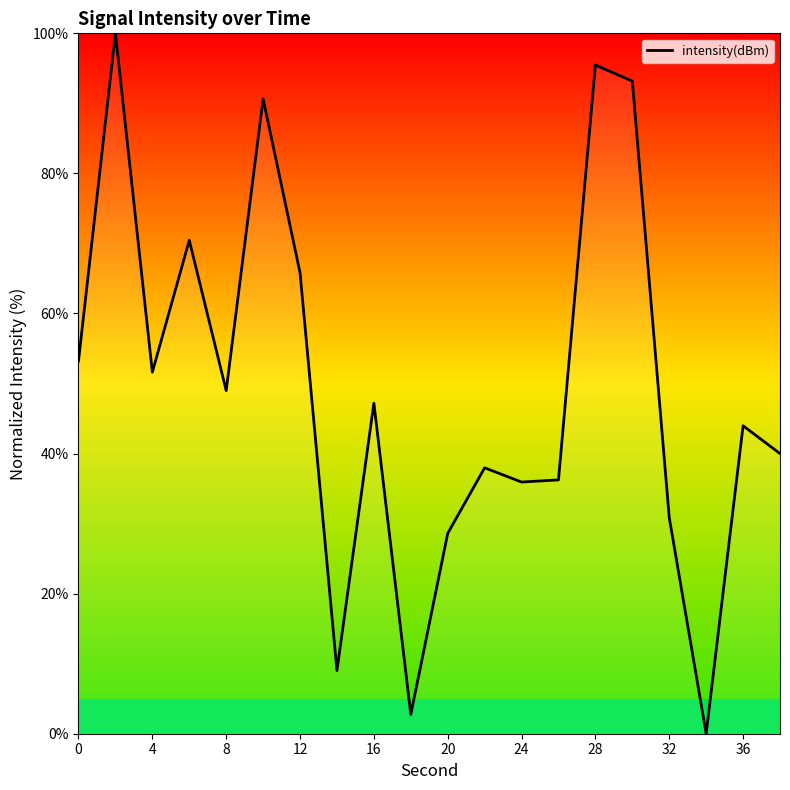

How many values exceed 47?

10